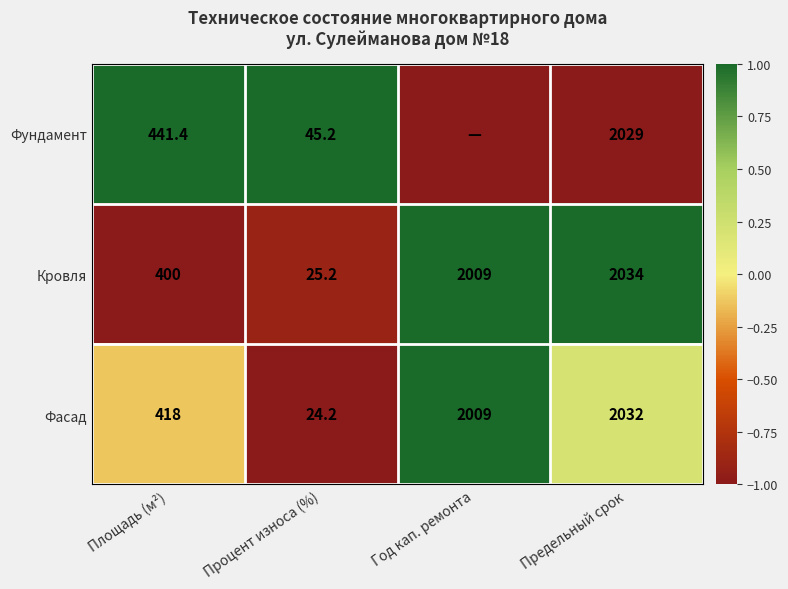

What is the lowest value of the Кровля series?

25.2